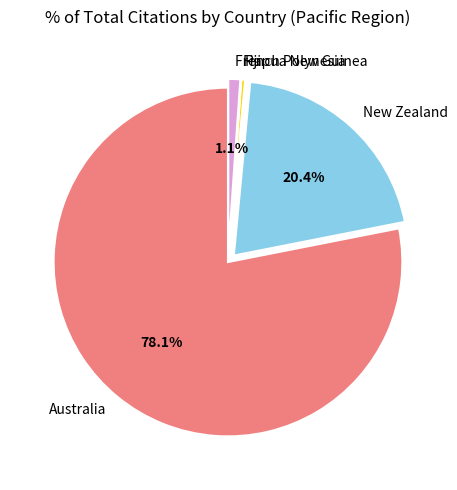

What is the ratio of the value at Papua New Guinea to the value at French Polynesia?

0.3